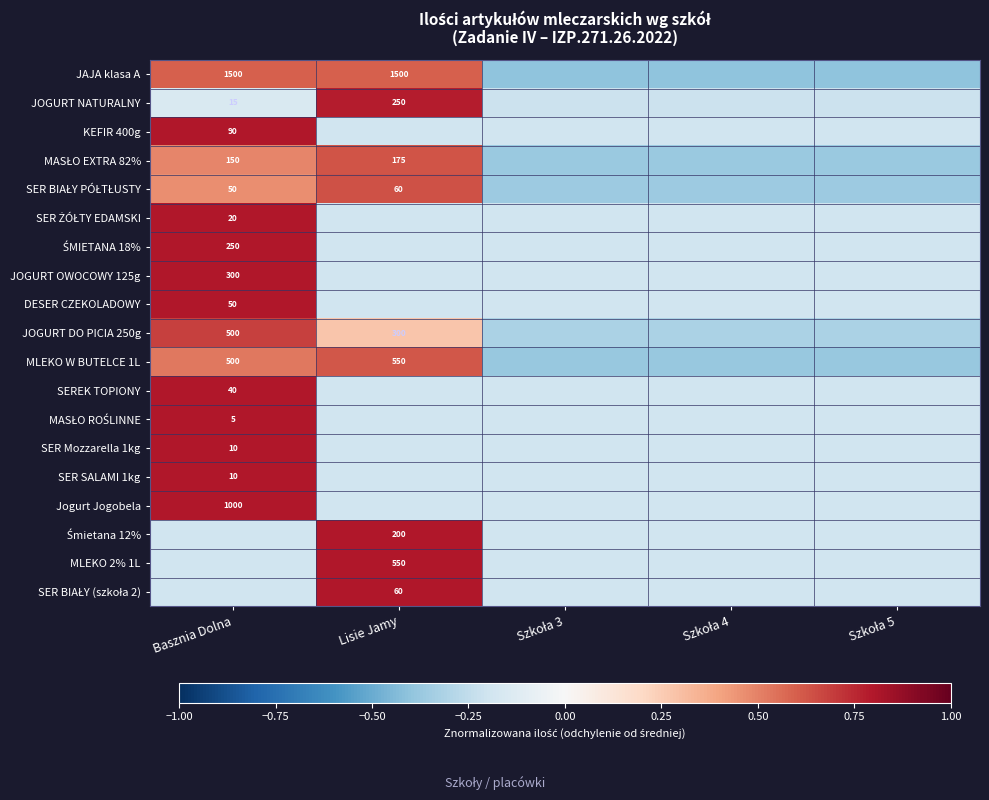

What is the minimum value for MASŁO EXTRA 82%?

-0.4